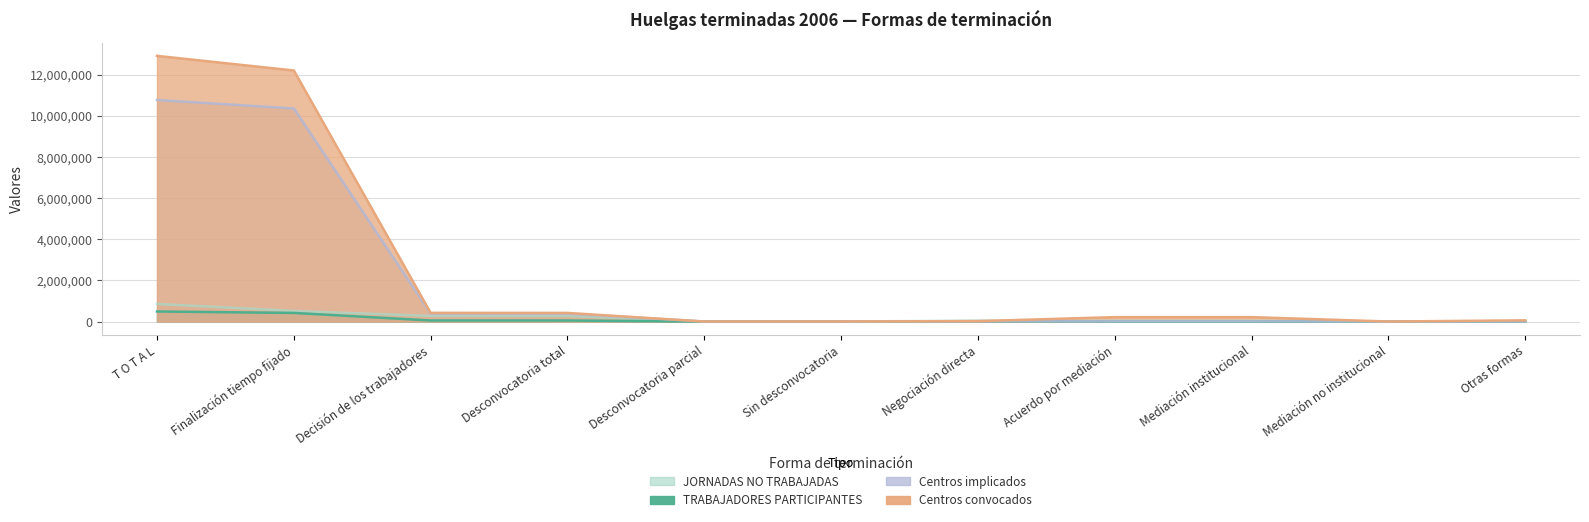

Which series has the widest spread of values?

Centros convocados